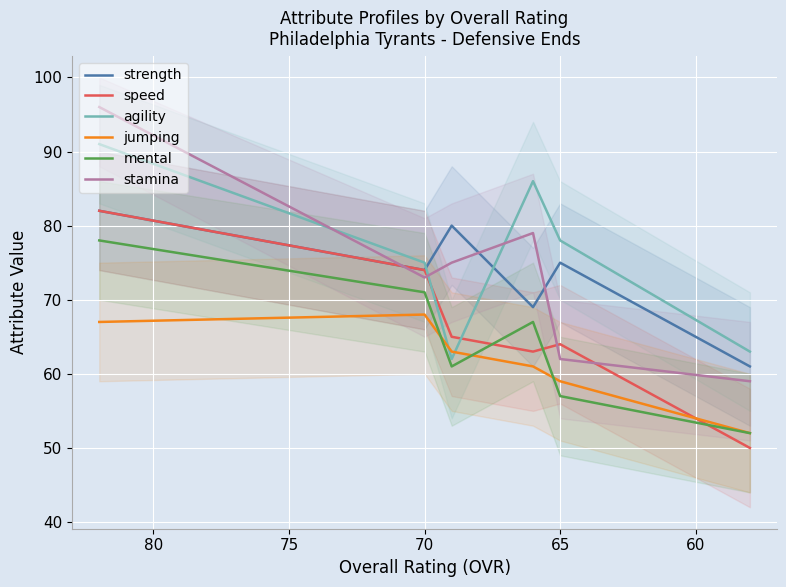

Rank the series by their maximum value, from lowest to highest.

jumping, mental, strength, speed, agility, stamina